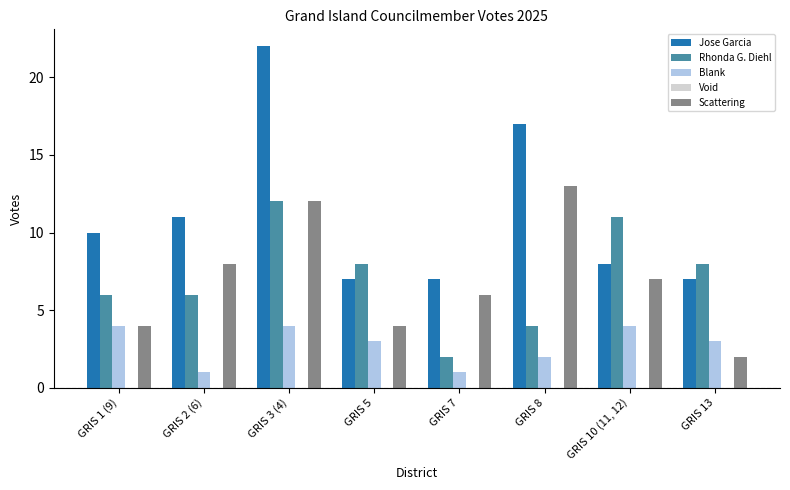

What is the total value across all series at GRIS 10 (11, 12)?

30